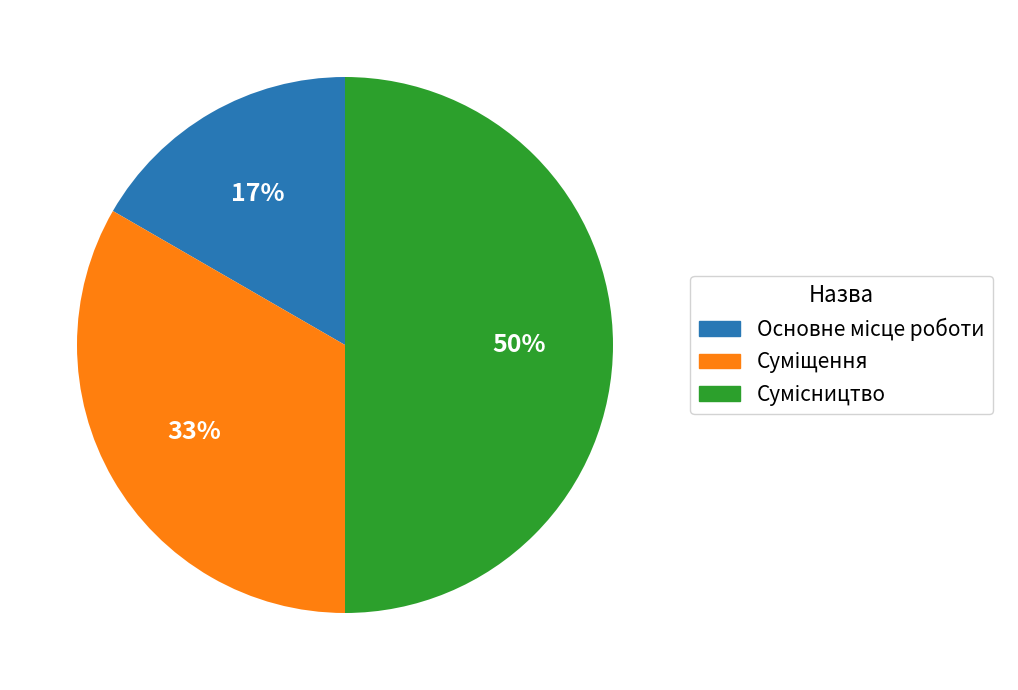

To the nearest percent, what is the average slice percentage?

33%